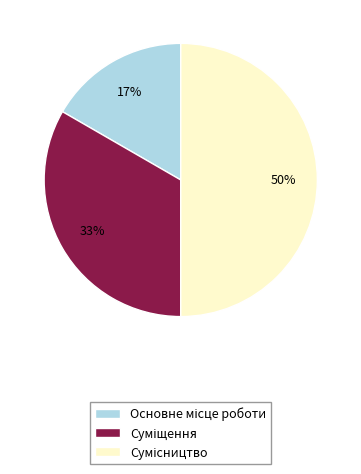

To the nearest percent, what is the average slice percentage?

33%